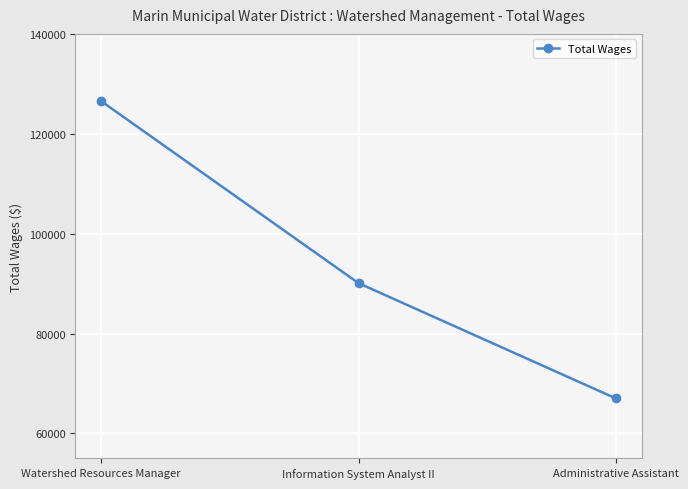

What is the difference between the second highest and minimum values?

23089